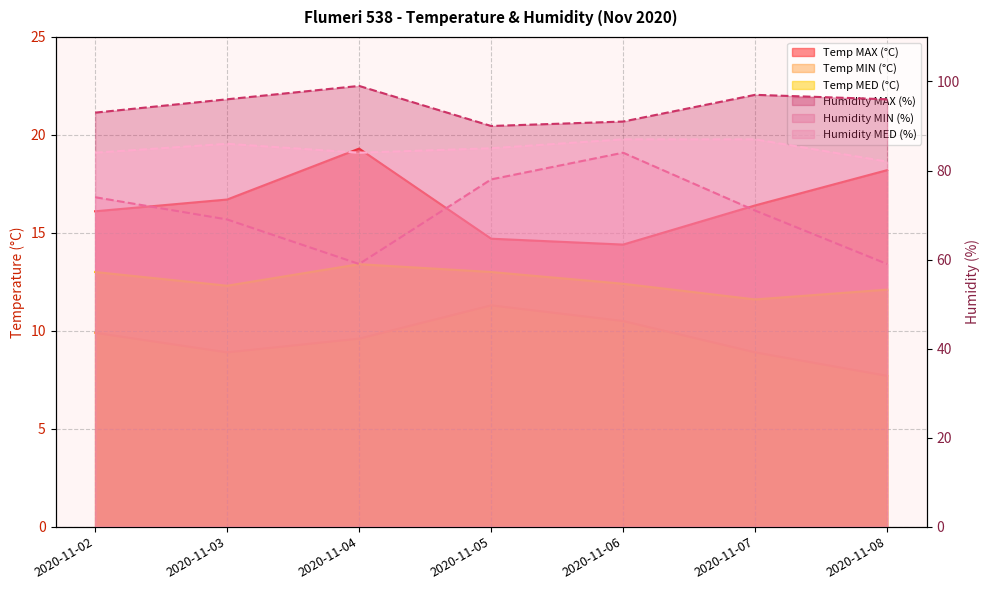

What is the sum of the Temp MED (°C) values at 2020-11-07 and 2020-11-02?

24.6